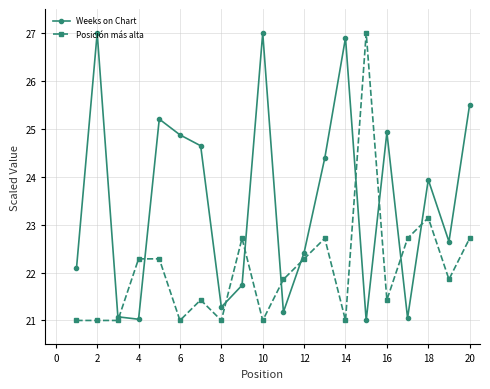

What is the average value of the Weeks on Chart series?

23.5